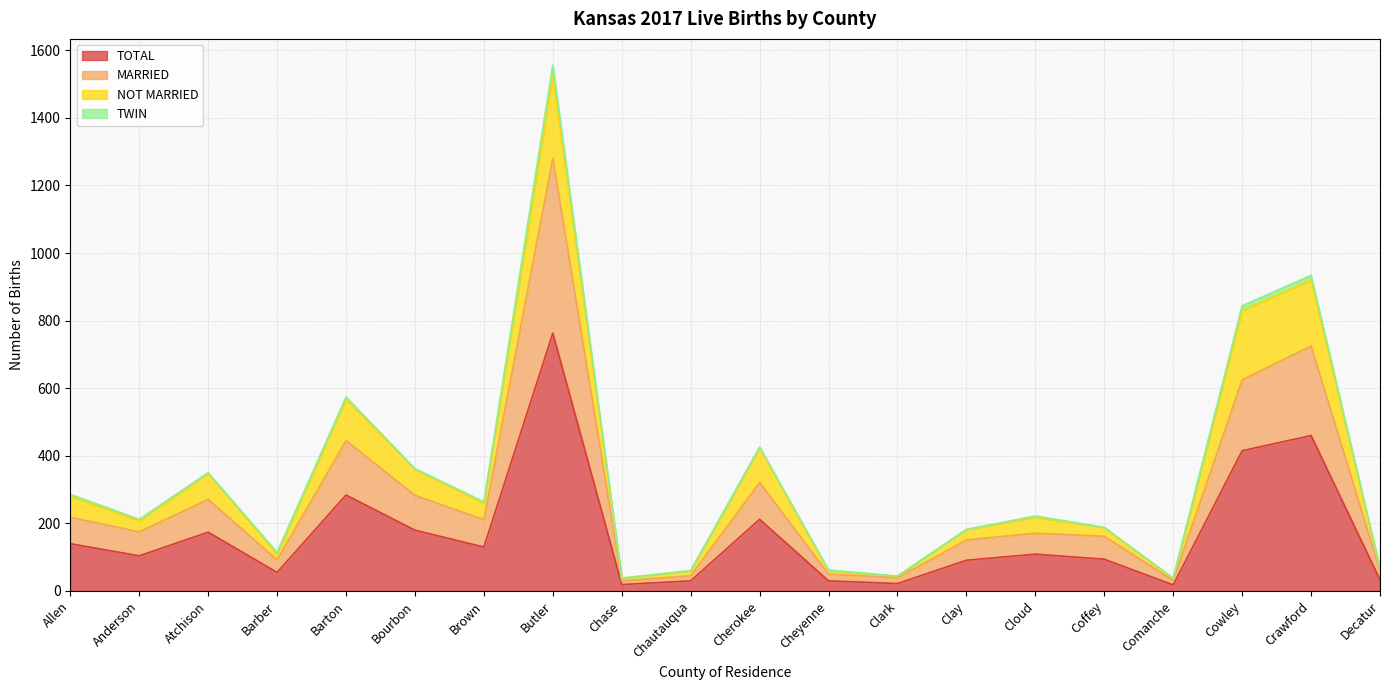

Is it true that TOTAL equals 163 at Barton?

False